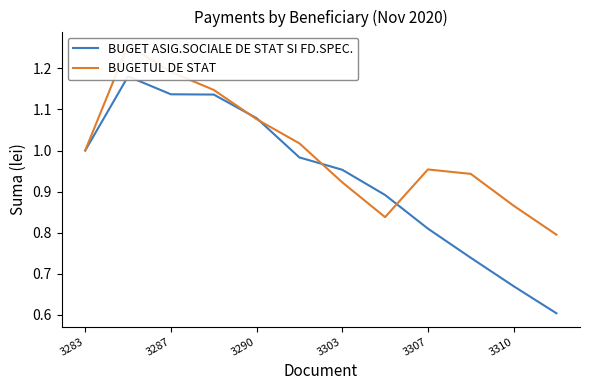

What is the maximum value for BUGETUL DE STAT?

1.3